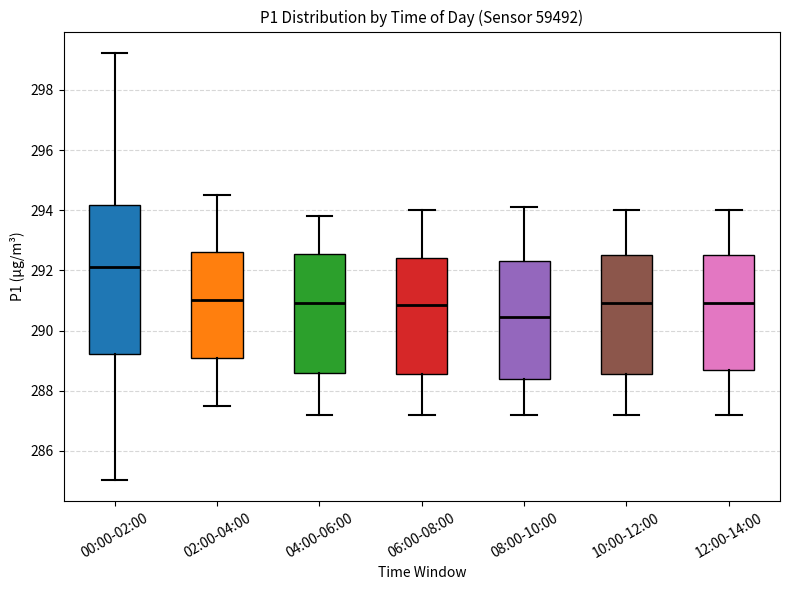

Comparing the boxes themselves (not the whiskers), which one is the tallest?

00:00-02:00